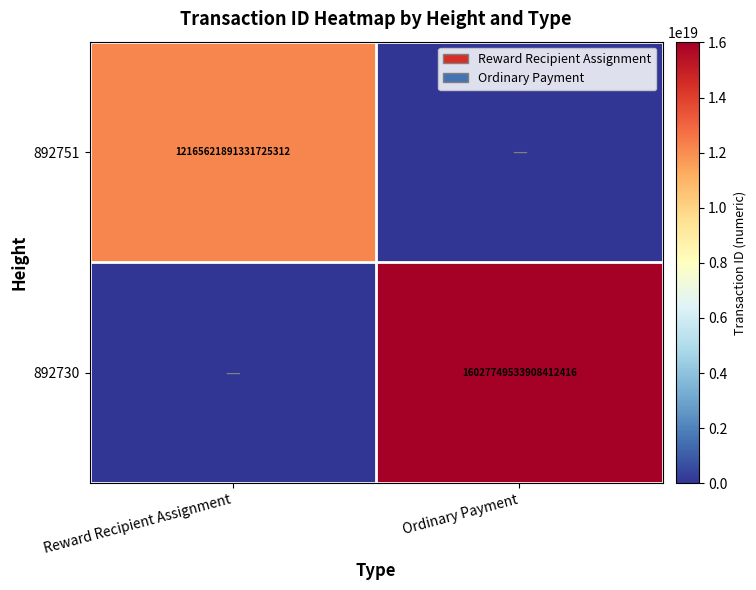

True or false: 892730 has a value of 3563715619467011584 at Ordinary Payment.

False